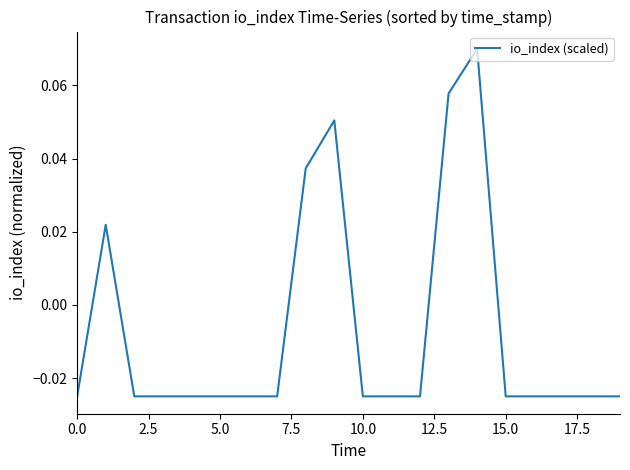

What is the sum of all values?

-0.1